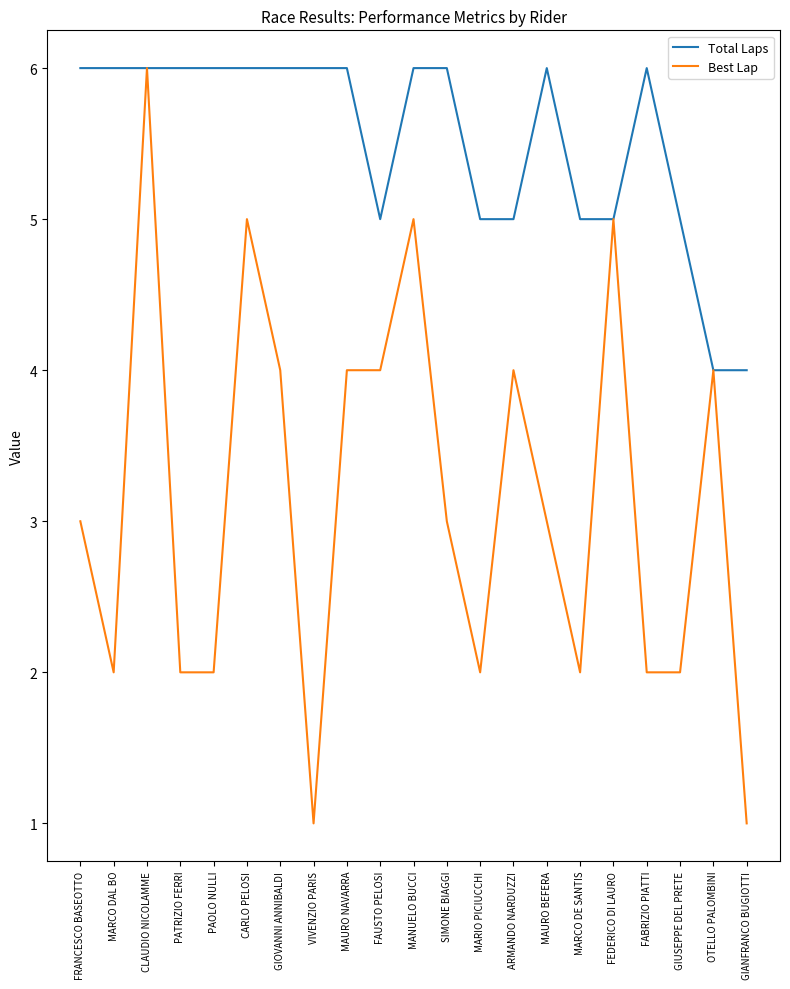

What value does the Best Lap series have at CARLO PELOSI?

5